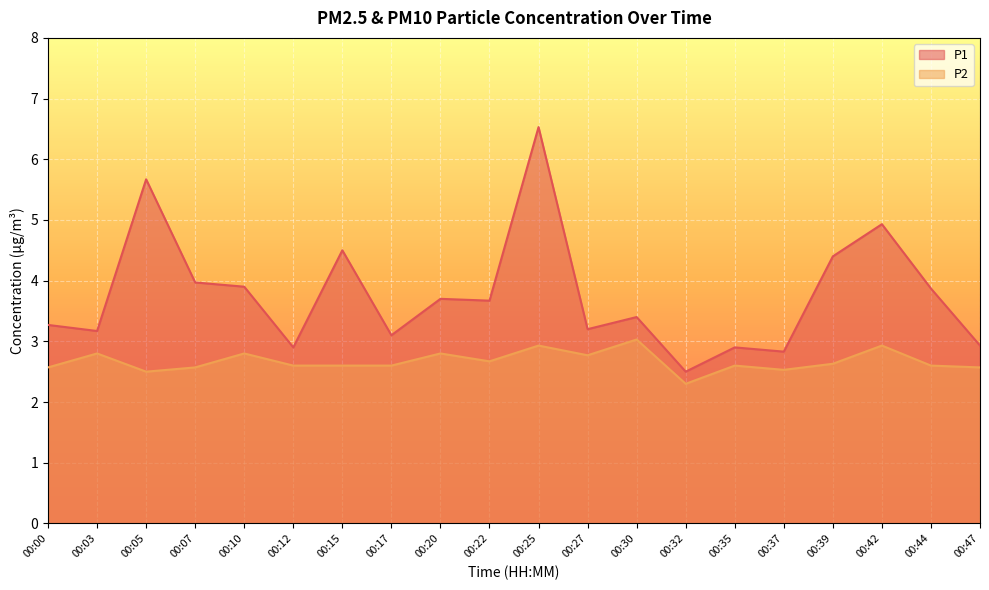

Rank the series at 00:17 from lowest to highest value.

P2, P1